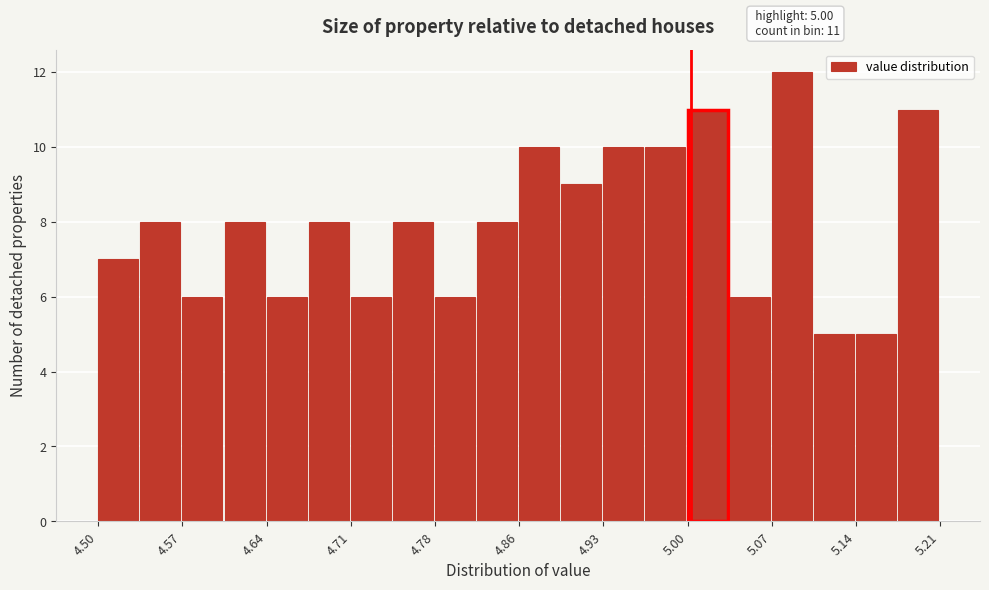

Around what value on the x-axis is the tallest bar? Give the approximate position of its centre, as read against the axis.

5.08